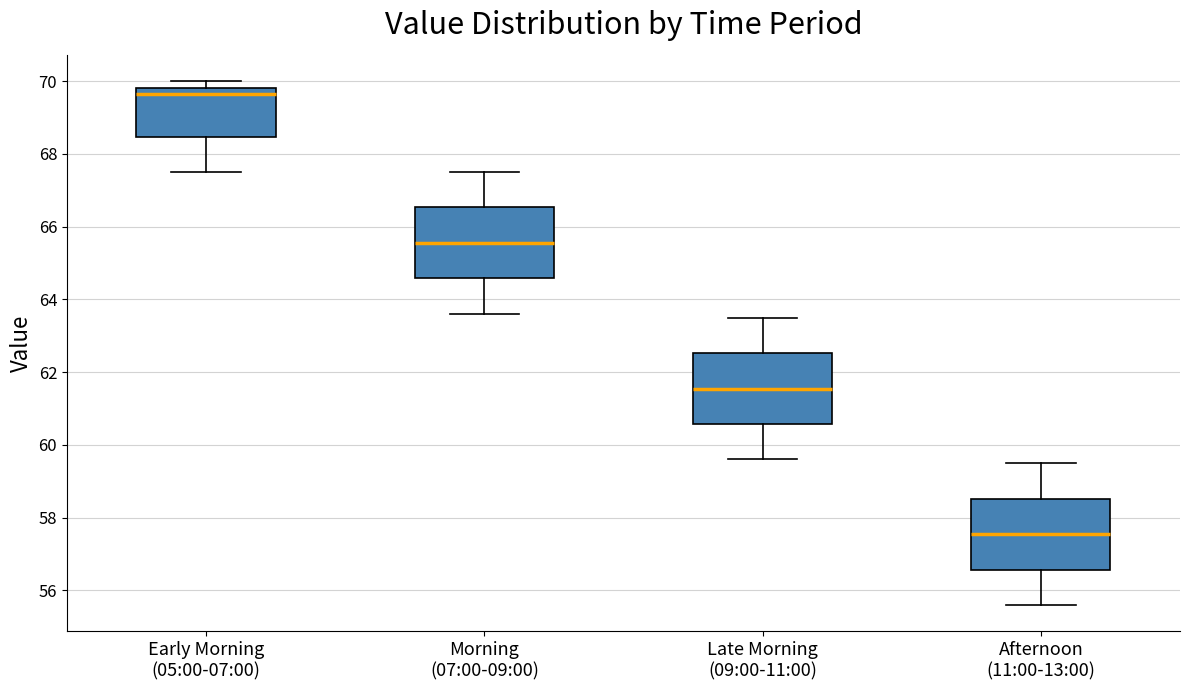

Which box has the highest median line?

Early Morning (05:00-07:00)